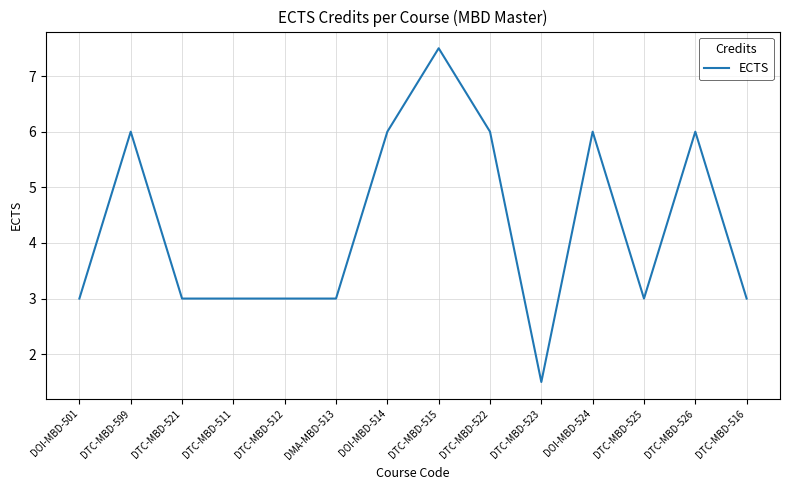

Which has a higher value, DTC-MBD-599 or DTC-MBD-511?

DTC-MBD-599